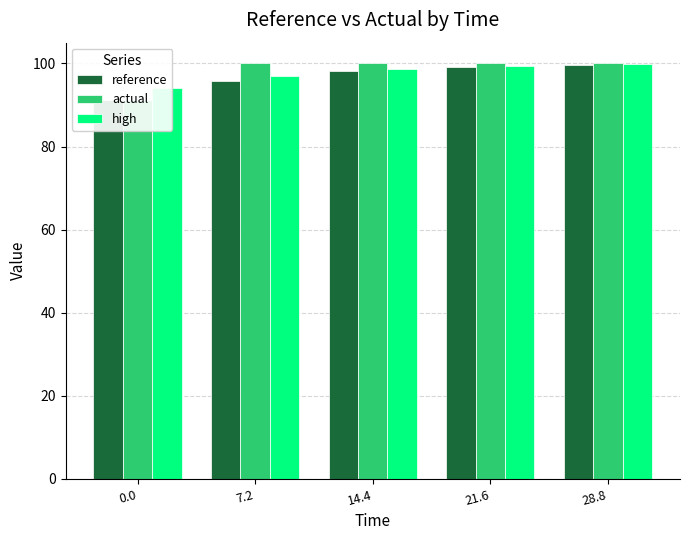

Which series changed the most between 14.4 and 28.8?

reference